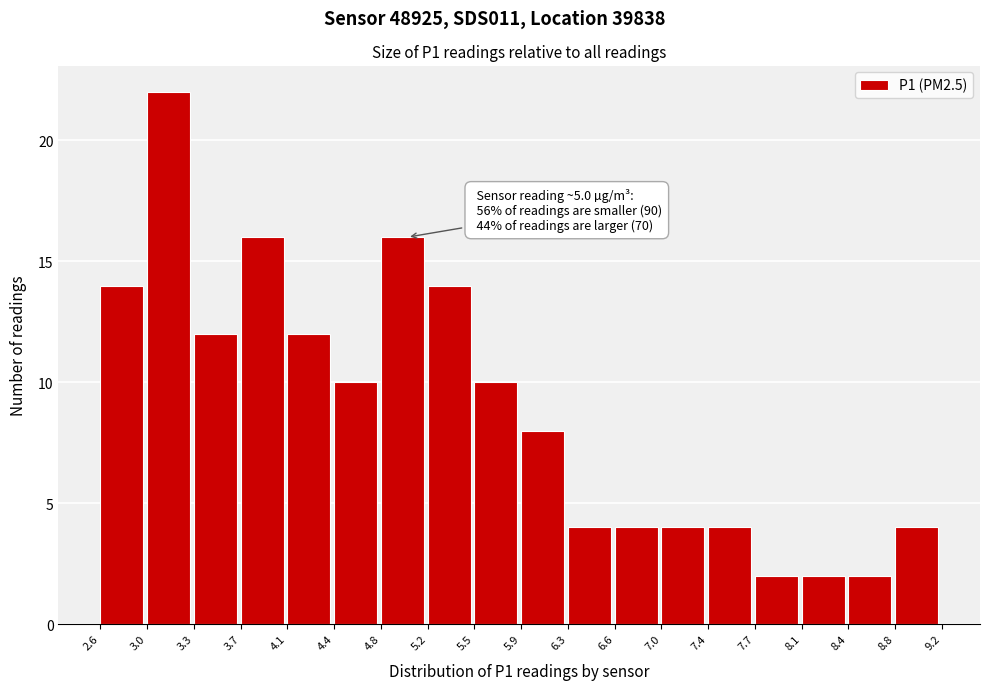

Over which range of the x-axis is the bar tallest?

3.0 to 3.3